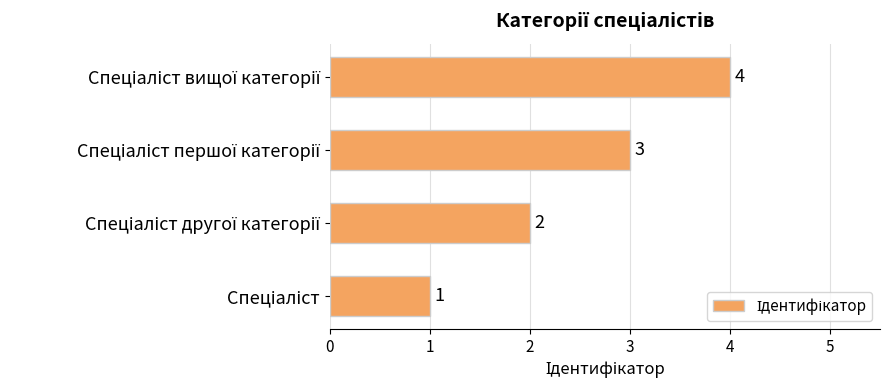

How many values are between 2 and 4?

3